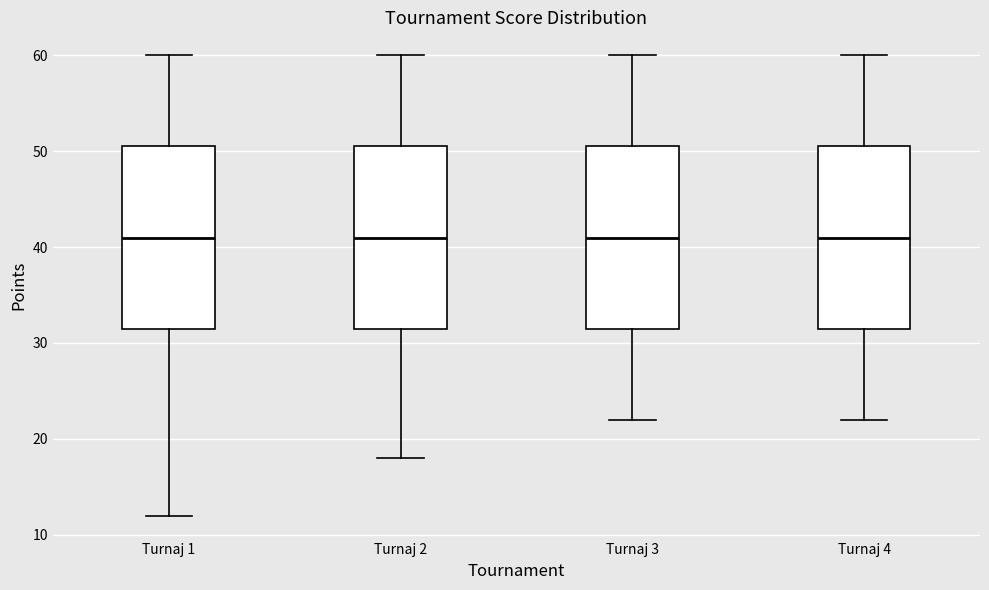

Reading left to right, read every box against the y-axis: the position of its median line, the range the box covers, and the ends of its whiskers. The values are not printed on the chart, so give them approximately, as read against the axis.

Turnaj 1: median 41, box 32 to 51, whiskers 12 to 60
Turnaj 2: median 41, box 32 to 51, whiskers 18 to 60
Turnaj 3: median 41, box 32 to 51, whiskers 22 to 60
Turnaj 4: median 41, box 32 to 51, whiskers 22 to 60